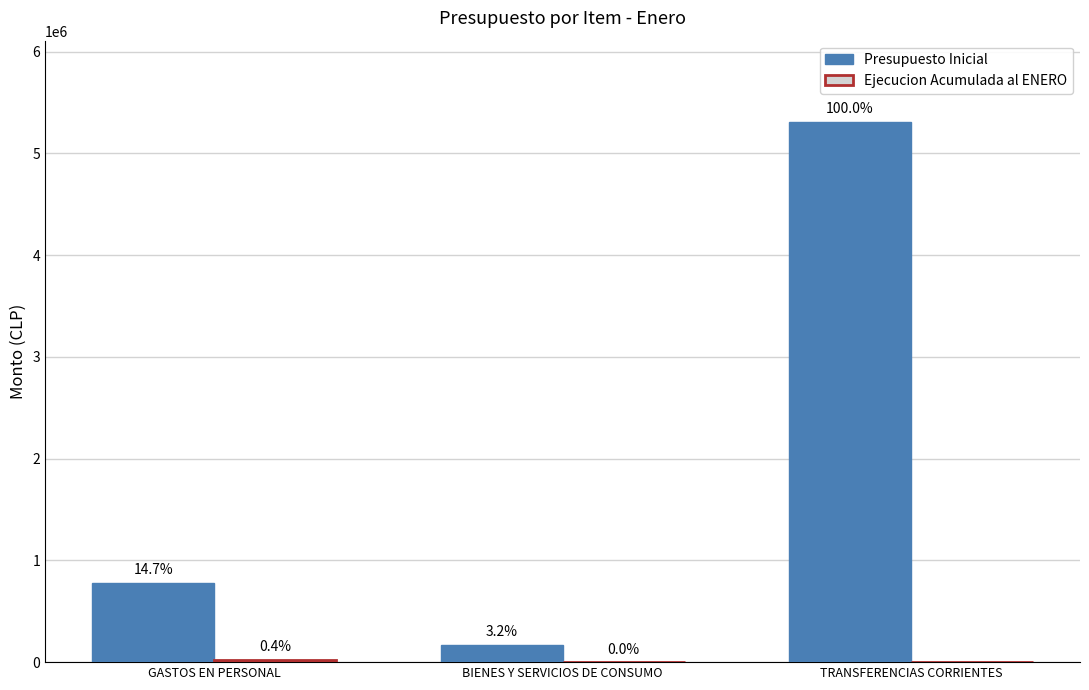

Where is Presupuesto Inicial nearest to the value 2741428?

GASTOS EN PERSONAL